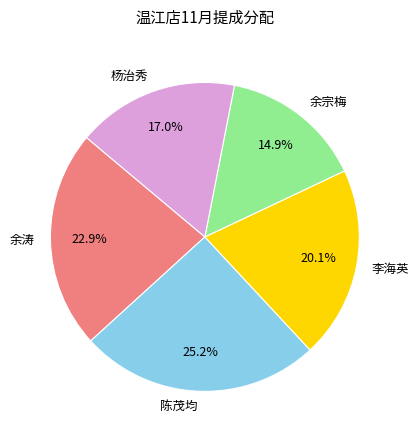

True or false: 李海英 accounts for 27% of the total.

False